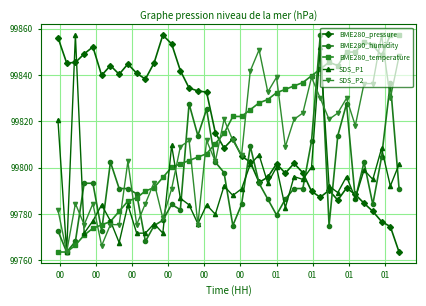

True or false: BME280_humidity has more than 0 points higher than both neighbors.

True